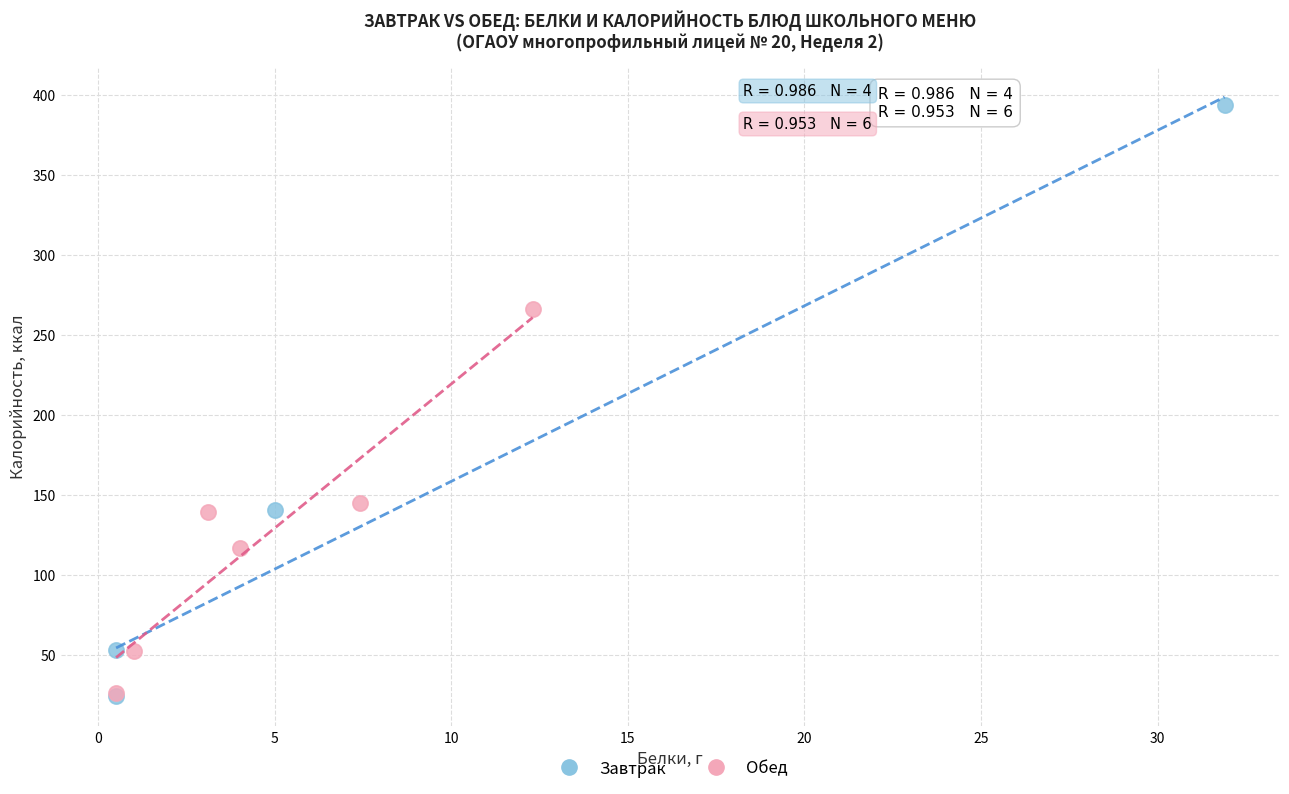

Which series has the widest spread of Y values?

Завтрак